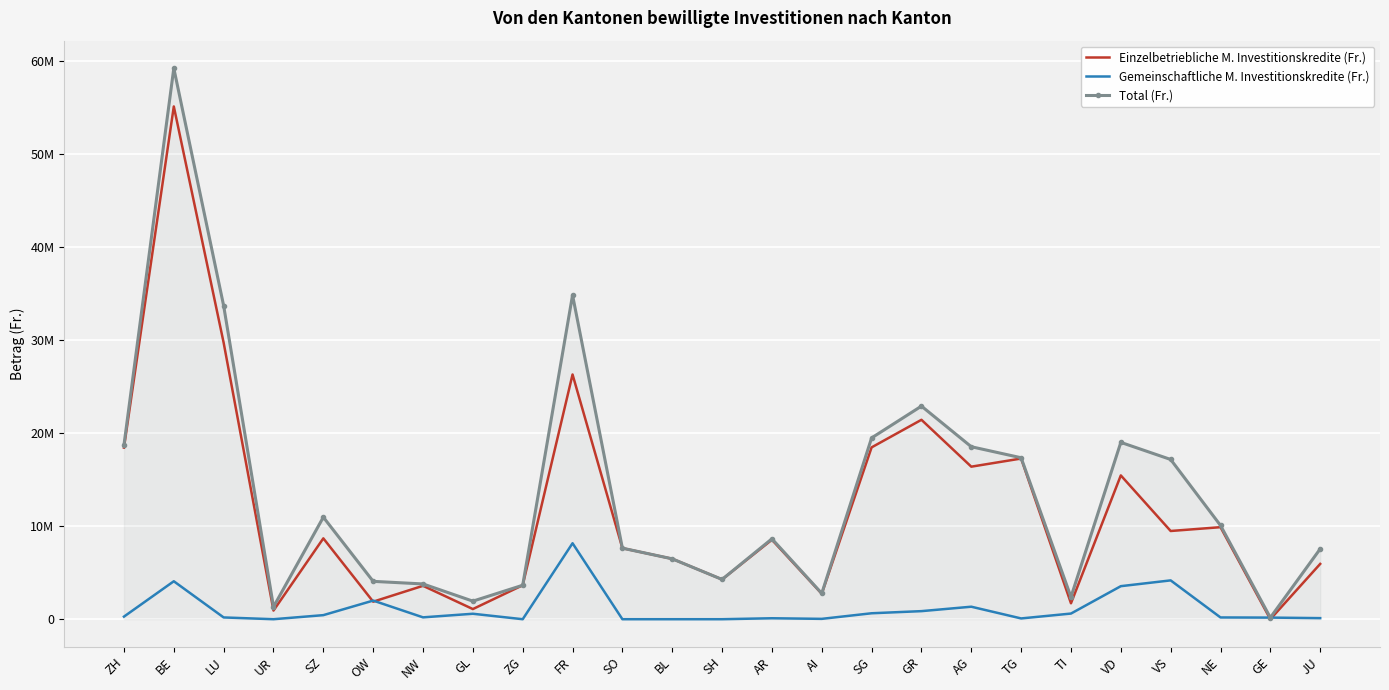

Which series ends up on top after the final intersection of Gemeinschaftliche M. Investitionskredite (Fr.) and Einzelbetriebliche M. Investitionskredite (Fr.)?

Einzelbetriebliche M. Investitionskredite (Fr.)